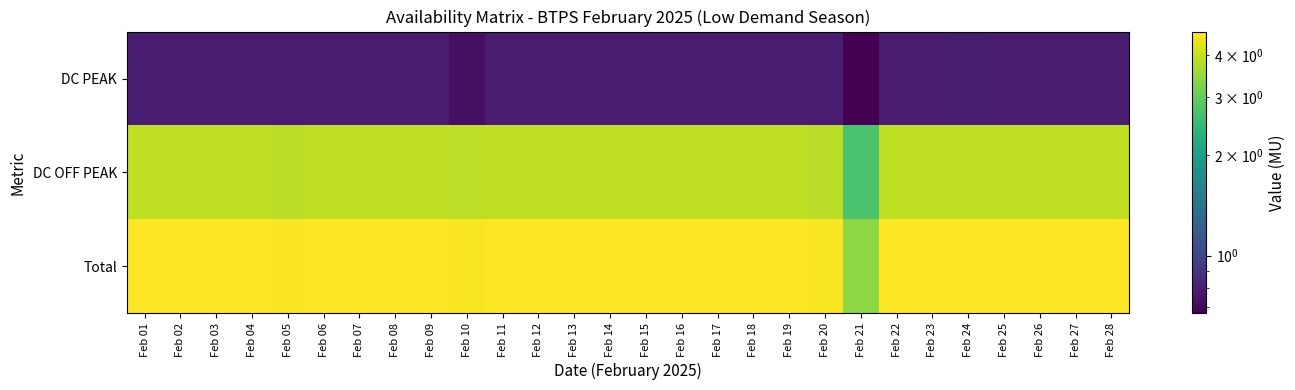

Reading left to right, extract all data points from this chart.

DC PEAK: Feb 01=0.8	Feb 02=0.8	Feb 03=0.8	Feb 04=0.8	Feb 05=0.8	Feb 06=0.8	Feb 07=0.8	Feb 08=0.8	Feb 09=0.8	Feb 10=0.7	Feb 11=0.8	Feb 12=0.8	Feb 13=0.8	Feb 14=0.8	Feb 15=0.8	Feb 16=0.8	Feb 17=0.8	Feb 18=0.8	Feb 19=0.8	Feb 20=0.8	Feb 21=0.7	Feb 22=0.8	Feb 23=0.8	Feb 24=0.8	Feb 25=0.8	Feb 26=0.8	Feb 27=0.8	Feb 28=0.8
DC OFF PEAK: Feb 01=3.9	Feb 02=3.9	Feb 03=3.9	Feb 04=3.9	Feb 05=3.9	Feb 06=3.9	Feb 07=3.9	Feb 08=3.9	Feb 09=3.9	Feb 10=3.9	Feb 11=3.9	Feb 12=3.9	Feb 13=3.9	Feb 14=3.9	Feb 15=3.9	Feb 16=3.9	Feb 17=3.9	Feb 18=3.9	Feb 19=3.9	Feb 20=3.8	Feb 21=2.7	Feb 22=3.9	Feb 23=3.9	Feb 24=3.9	Feb 25=3.9	Feb 26=3.9	Feb 27=3.9	Feb 28=3.9
Total: Feb 01=4.7	Feb 02=4.7	Feb 03=4.7	Feb 04=4.7	Feb 05=4.6	Feb 06=4.7	Feb 07=4.7	Feb 08=4.7	Feb 09=4.7	Feb 10=4.6	Feb 11=4.7	Feb 12=4.7	Feb 13=4.7	Feb 14=4.7	Feb 15=4.7	Feb 16=4.7	Feb 17=4.7	Feb 18=4.7	Feb 19=4.7	Feb 20=4.6	Feb 21=3.4	Feb 22=4.7	Feb 23=4.7	Feb 24=4.7	Feb 25=4.7	Feb 26=4.7	Feb 27=4.7	Feb 28=4.7